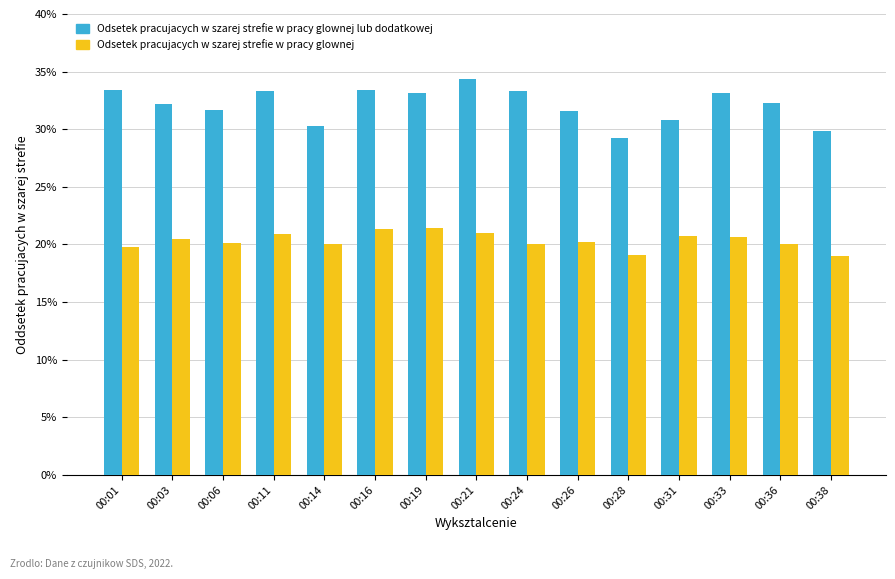

What is the spread (max minus min) of values at 00:16?

12.1